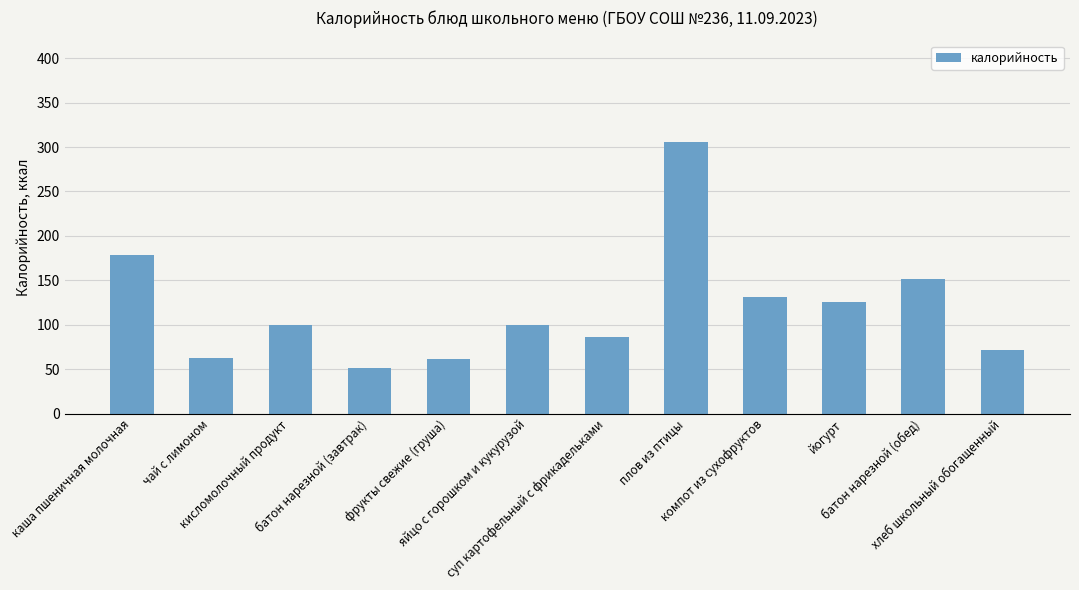

What is the label of the 11th bar from the right?

чай с лимоном